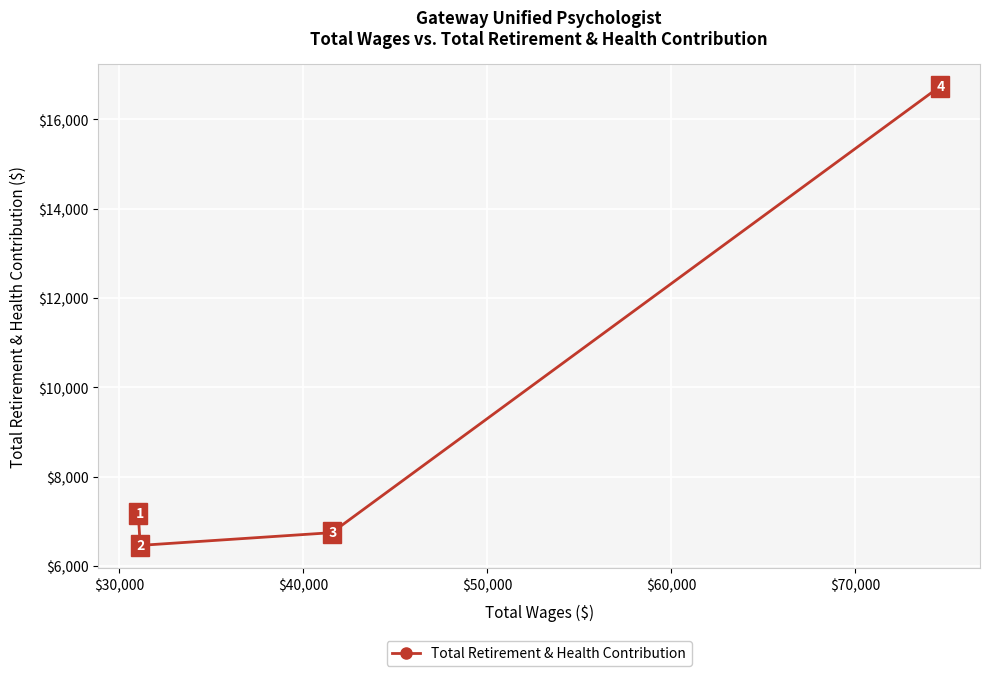

How many interior local valleys (lower than both neighbors) does the data have?

1